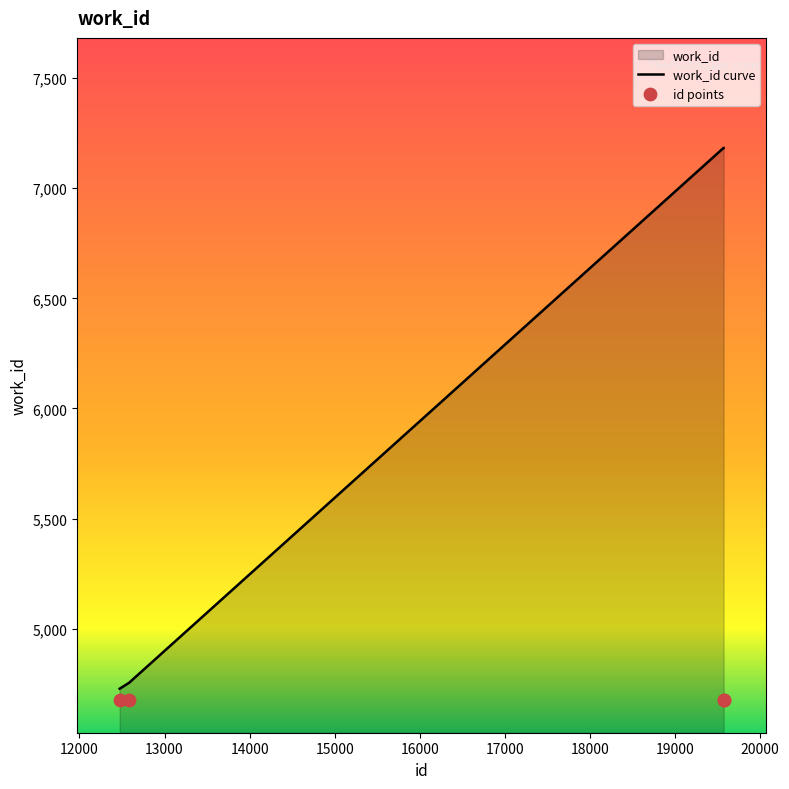

True or false: work_id curve has more than 2 interior local peaks.

False